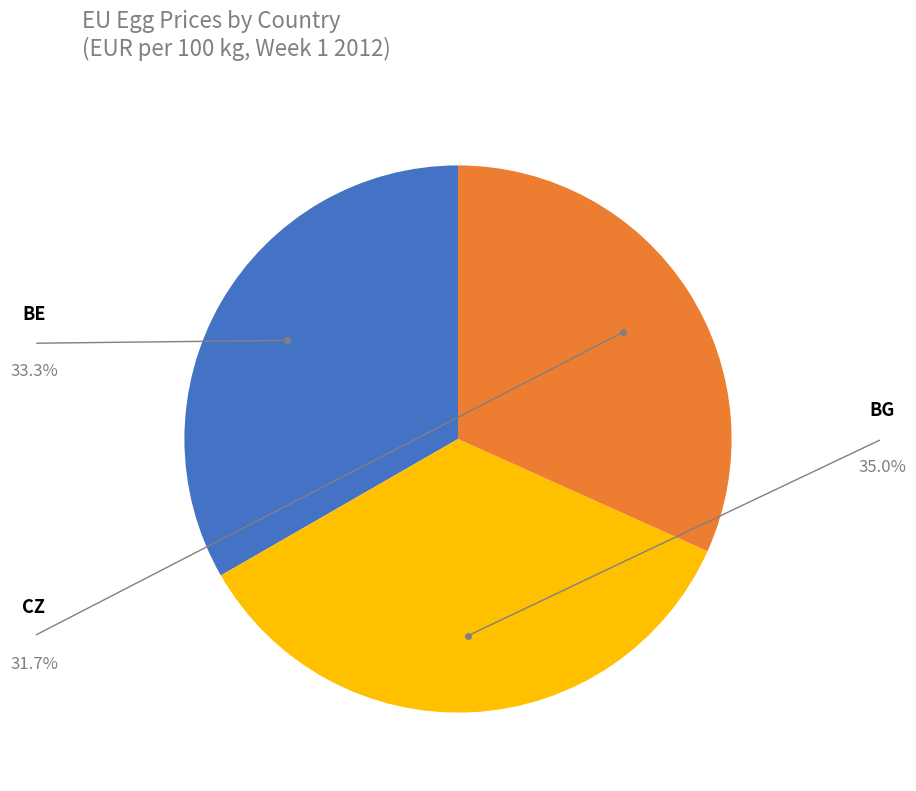

Is there any slice that represents more than half of the pie?

No